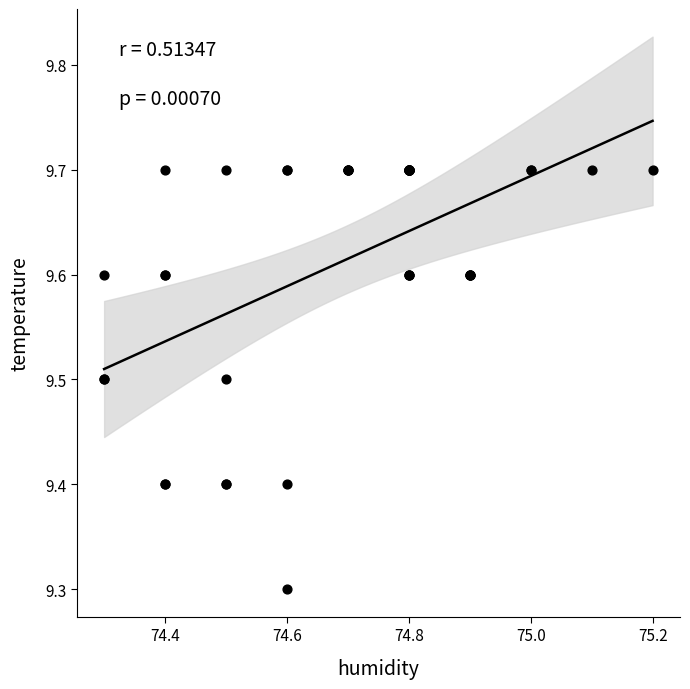

What Y value in the scatter plot is closest to 9?

9.3